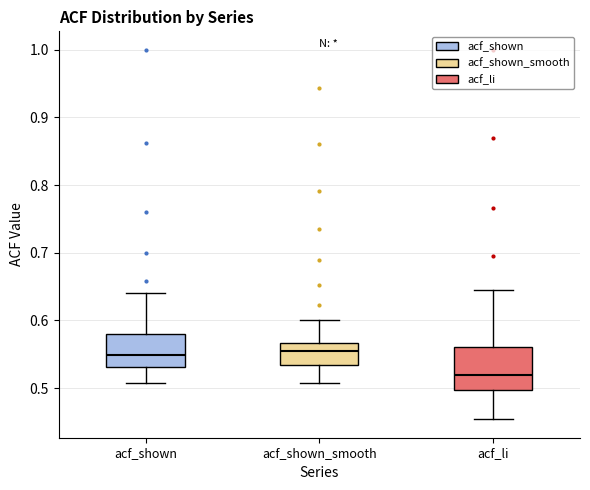

Which box has the lowest median line?

acf_li